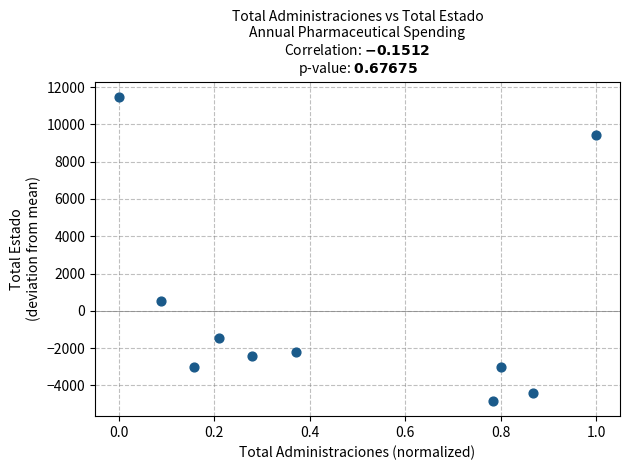

What Y value in the scatter plot is closest to 3322?

517.6